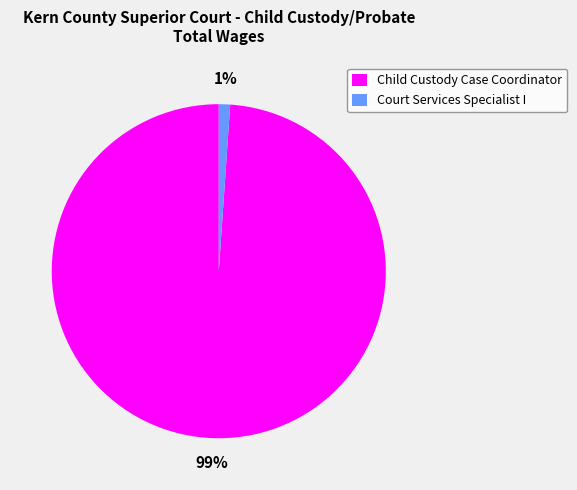

To the nearest percent, what is the combined percentage of Court Services Specialist I and Child Custody Case Coordinator?

100%